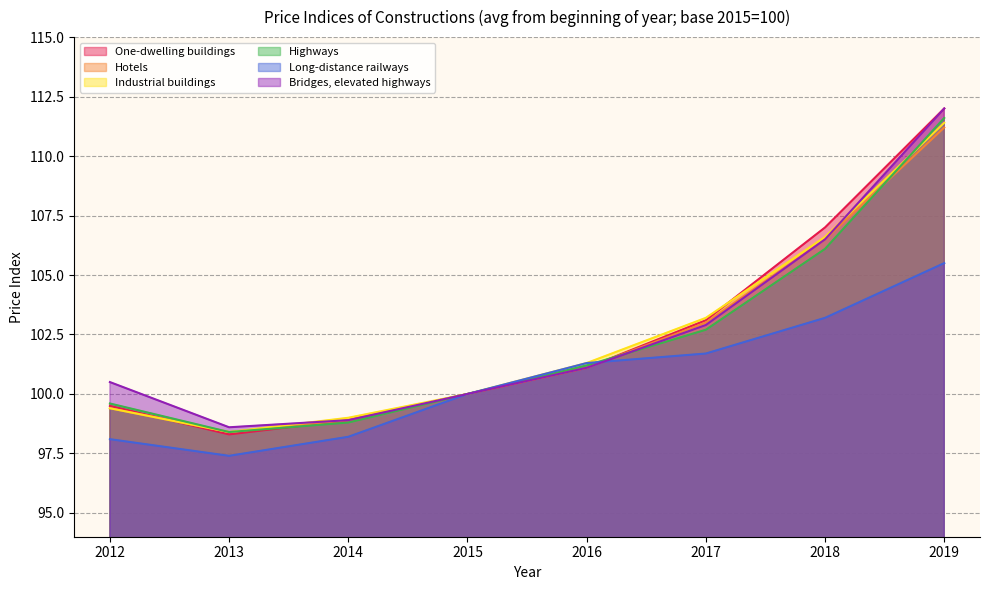

Which series has the widest spread of values?

One-dwelling buildings